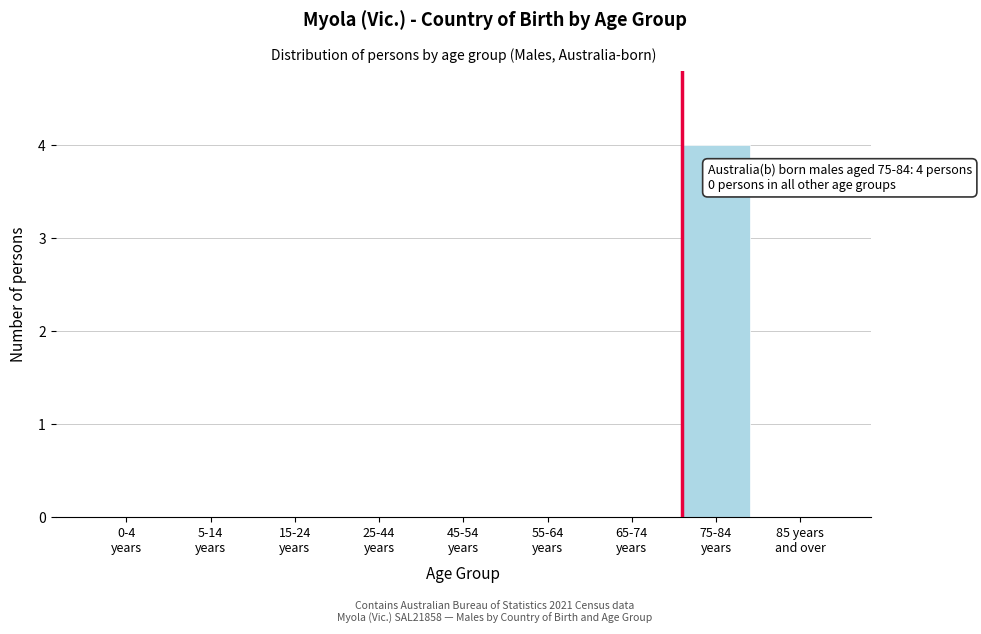

What is the maximum value shown in the chart?

4